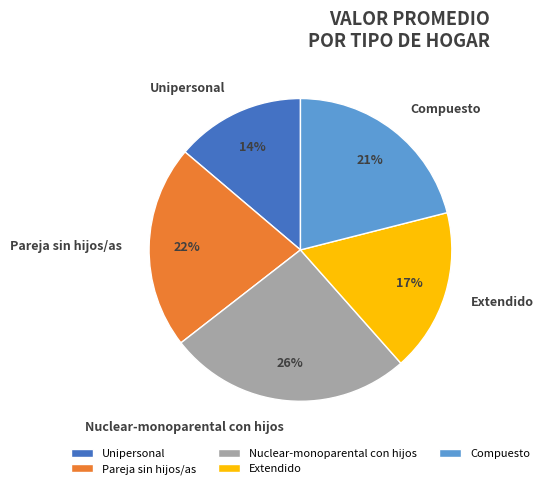

What is the ratio of the value at Extendido to the value at Pareja sin hijos/as?

0.8